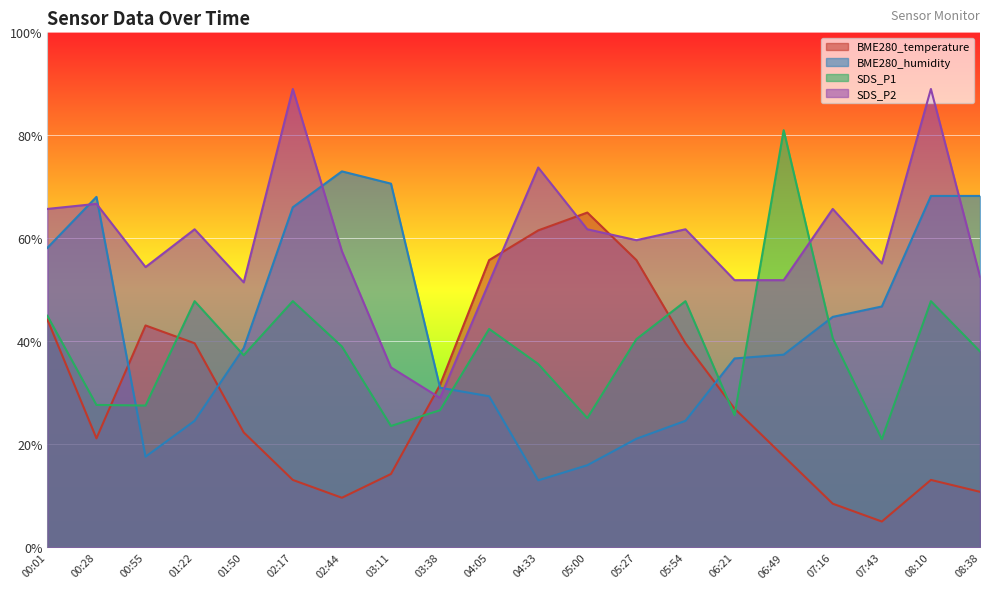

What is the difference between the highest and lowest values at 02:44?

63.4